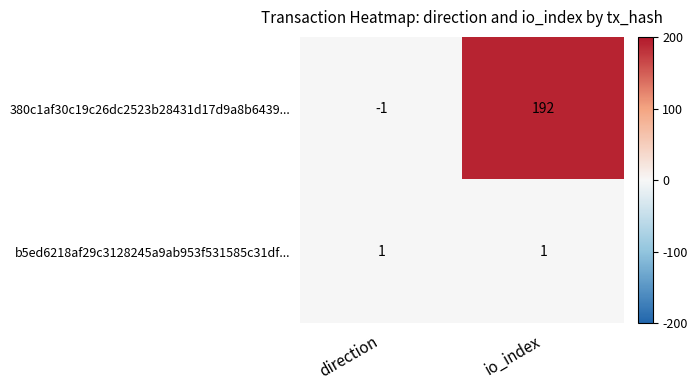

How many data points does each series have?

2